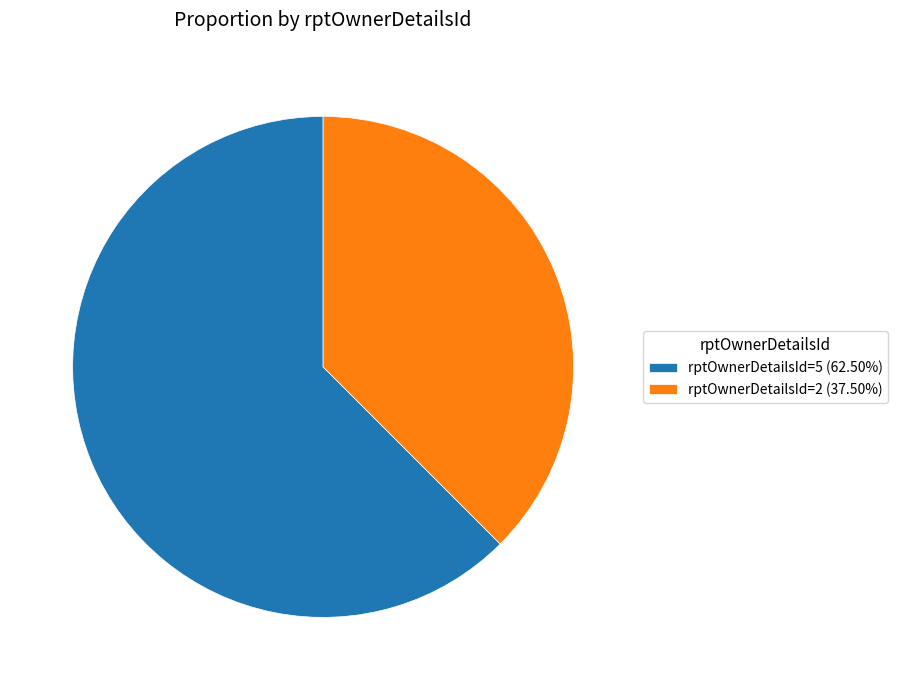

Is the sum of rptOwnerDetailsId=2 (37.50%) and rptOwnerDetailsId=5 (62.50%) greater than half?

Yes